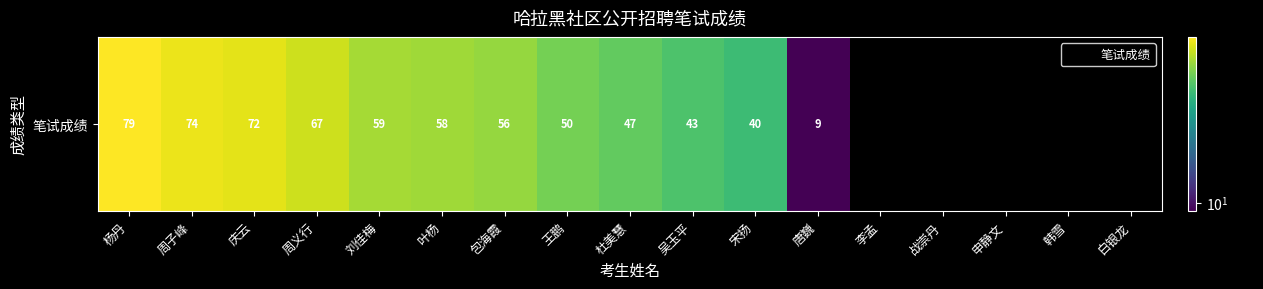

Reading right to left, transcribe all the data shown in this chart.

0	0	0	0	0	9	40	43	47	50	56	58	59	67	72	74	79